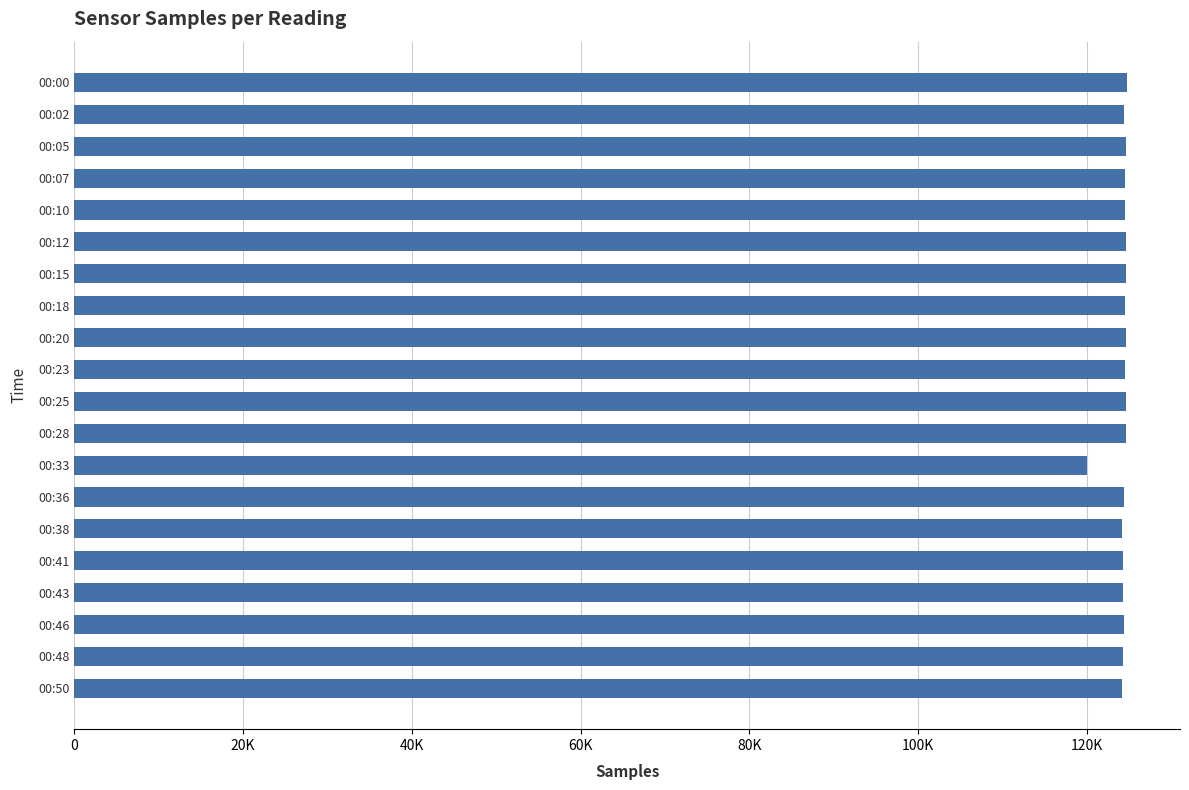

Where is the data nearest to the value 122407?

00:50